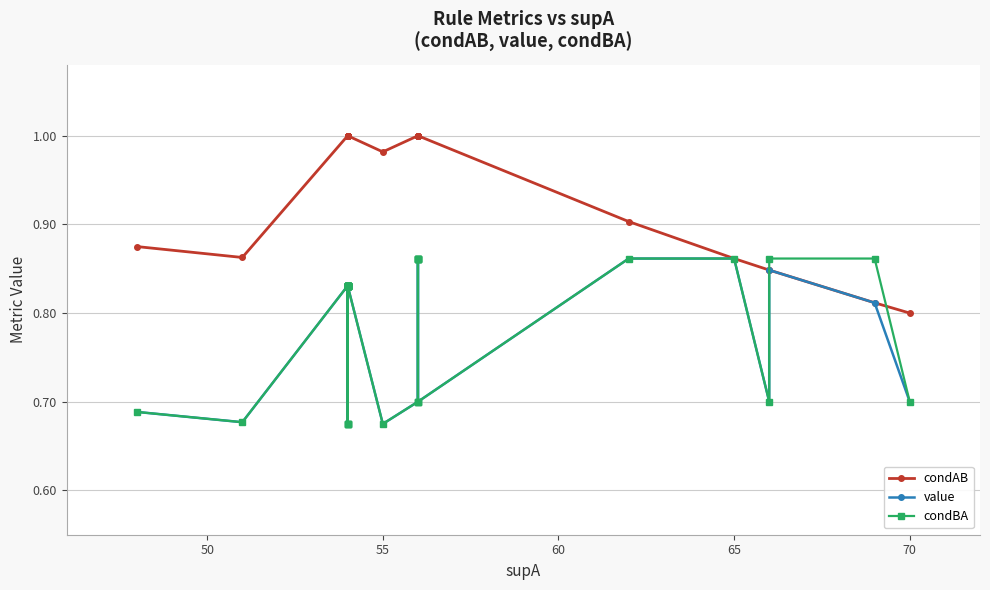

List the series in order of their peak value, lowest first.

value, condBA, condAB